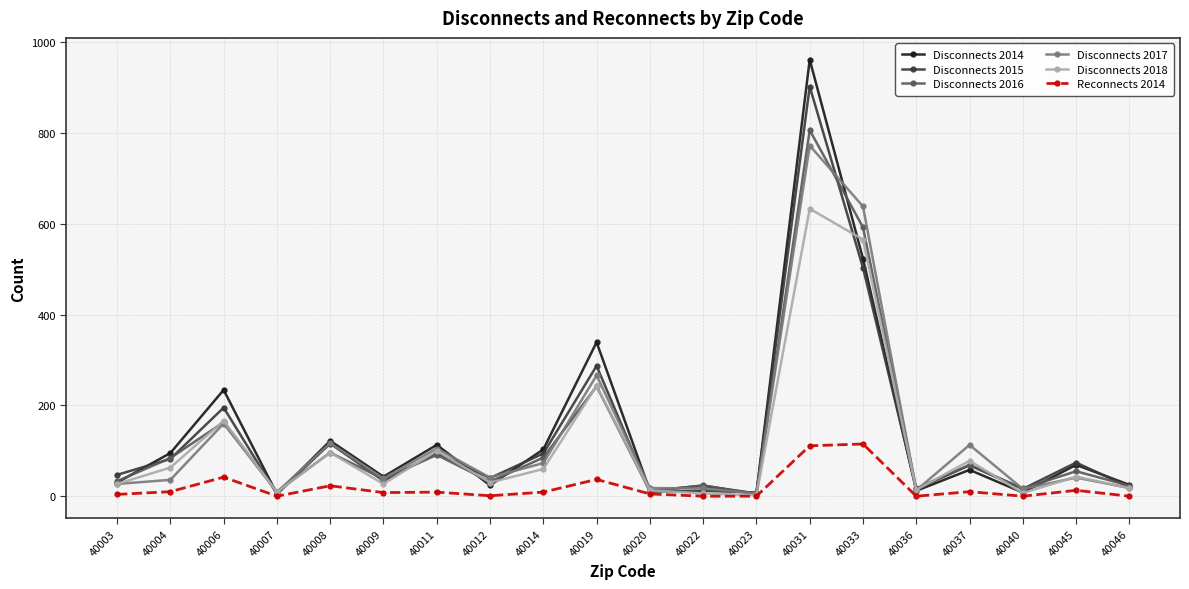

True or false: Disconnects 2014 has more than 0 interior local peaks.

True